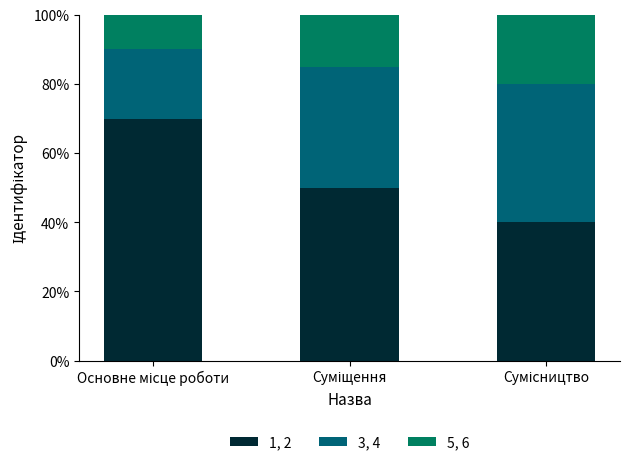

Are the bars horizontal?

No